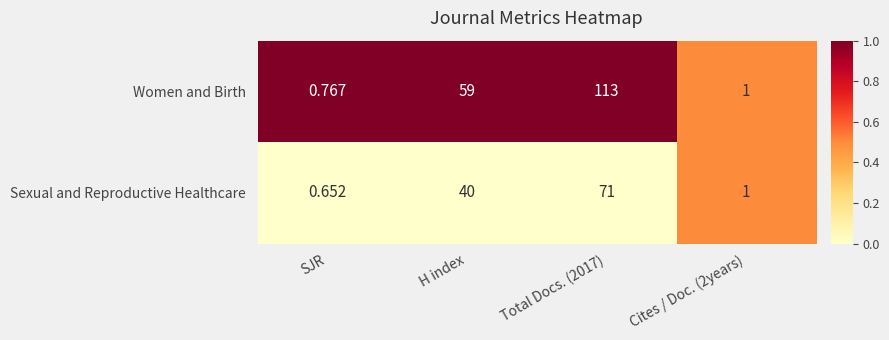

Which series changed the most between SJR and Total Docs. (2017)?

Women and Birth